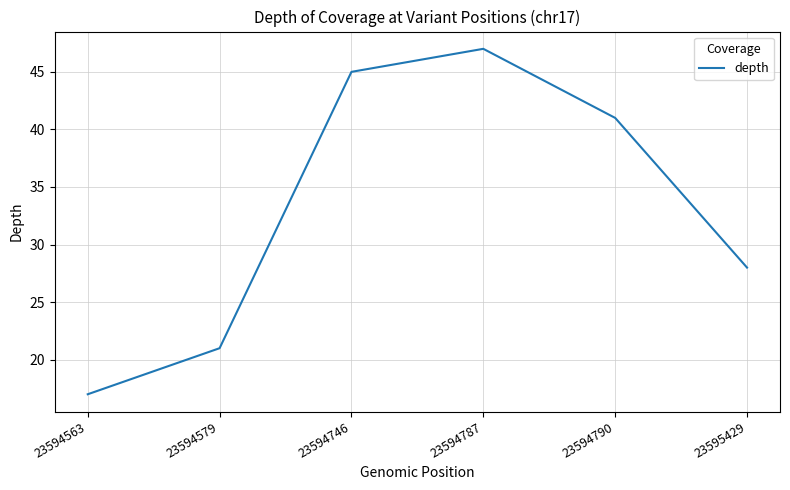

What is the change in value from 23594563 to 23595429?

+11